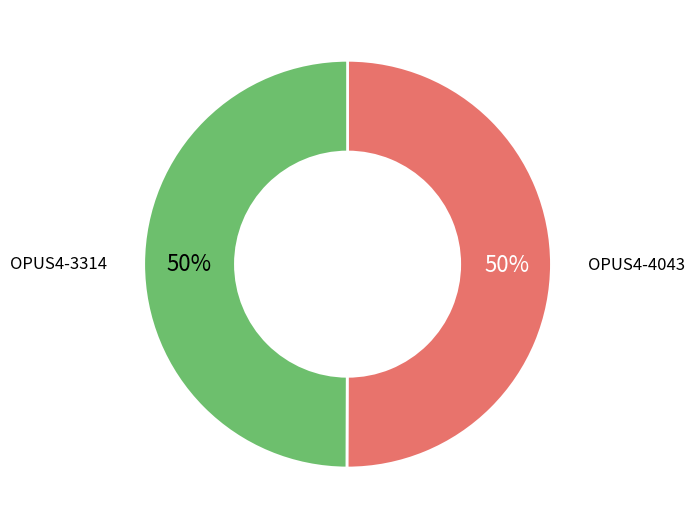

Is the sum of OPUS4-3314 and OPUS4-4043 greater than half?

Yes